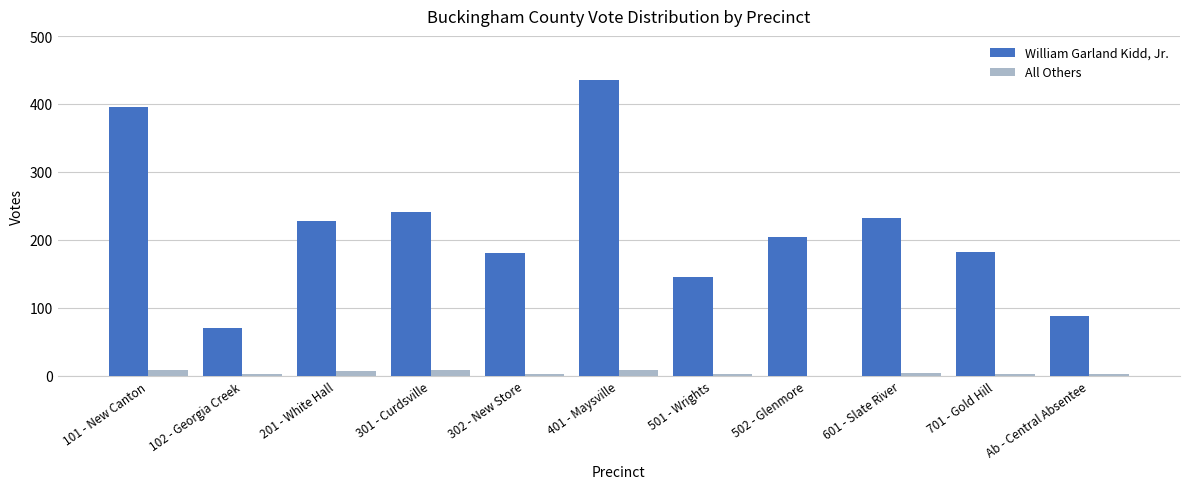

What is the total value across all series at 302 - New Store?

184